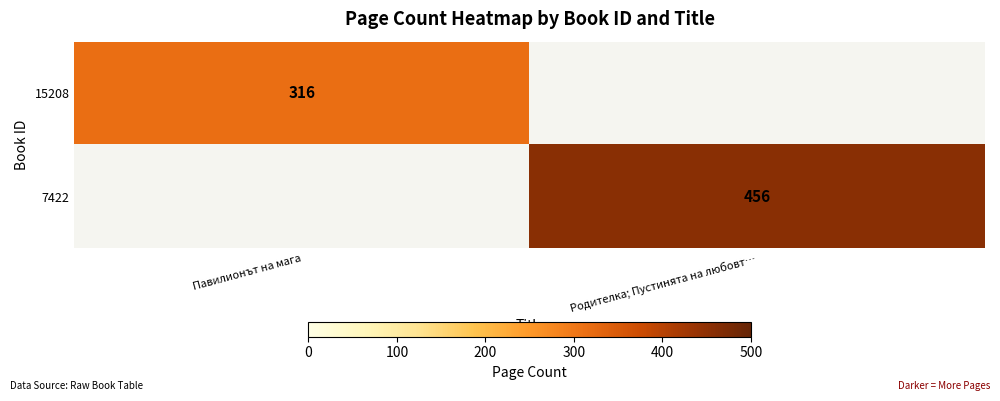

At which category does the chart reach its peak across all series?

Родителка; Пустинята на любовт…